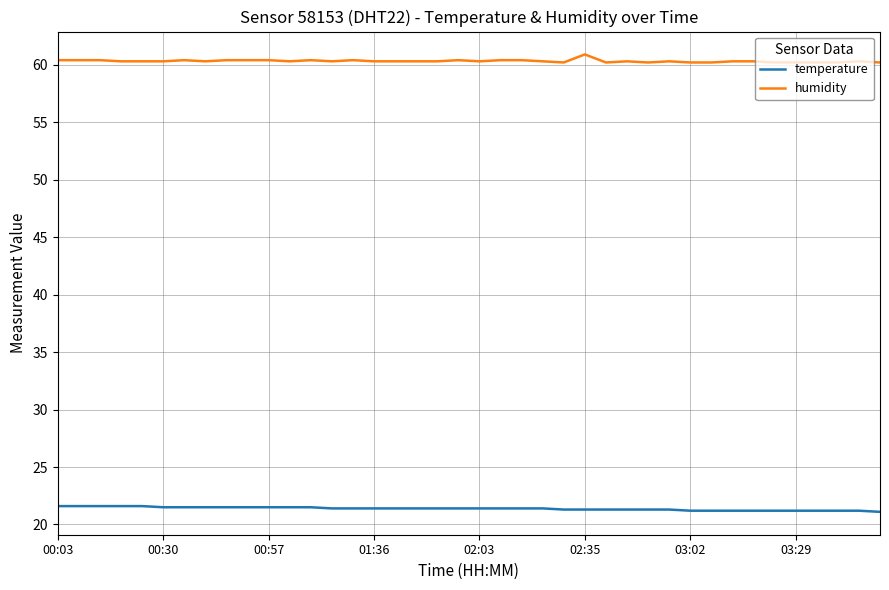

What is the minimum value shown in the chart?

21.1